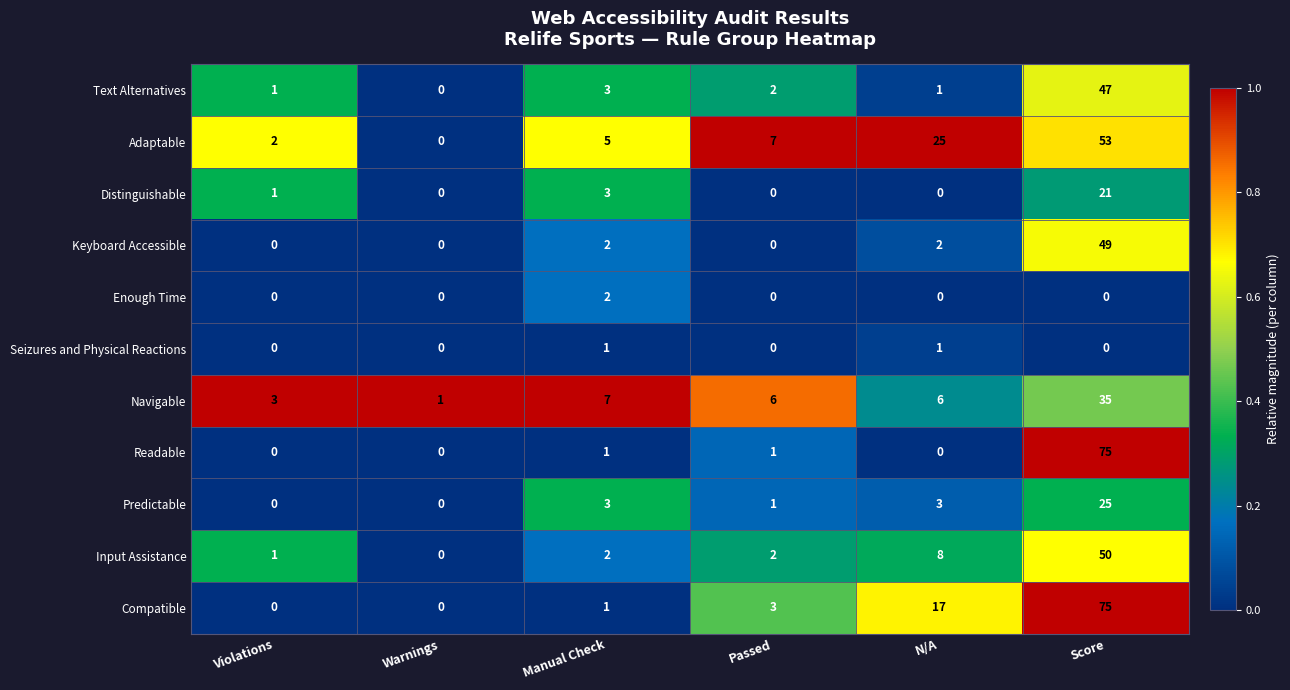

What is the spread (max minus min) of values at Violations?

3